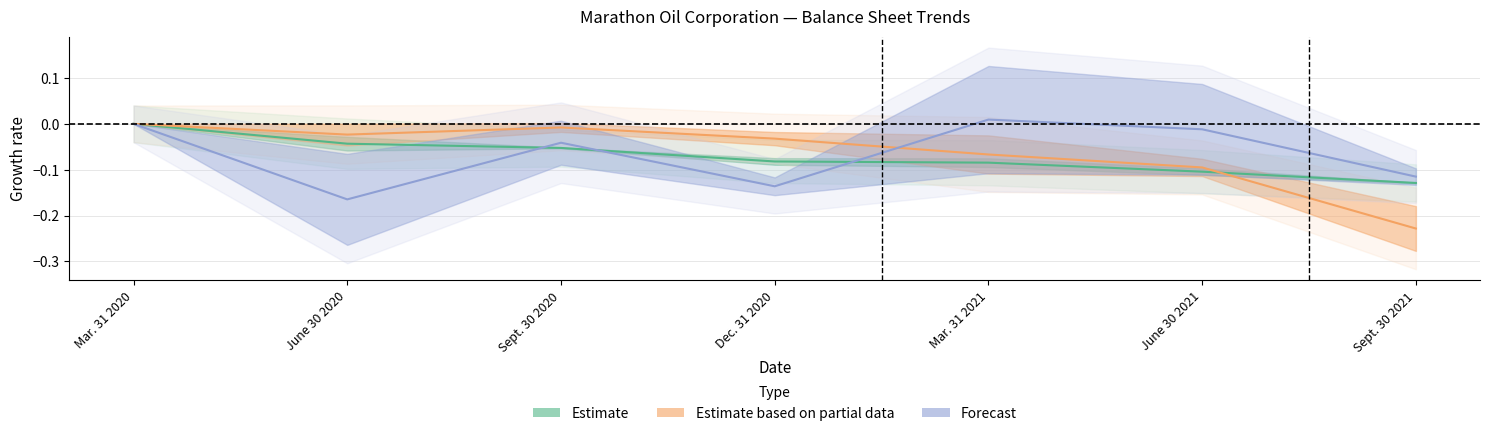

What is the average value of the Forecast series?

-0.1